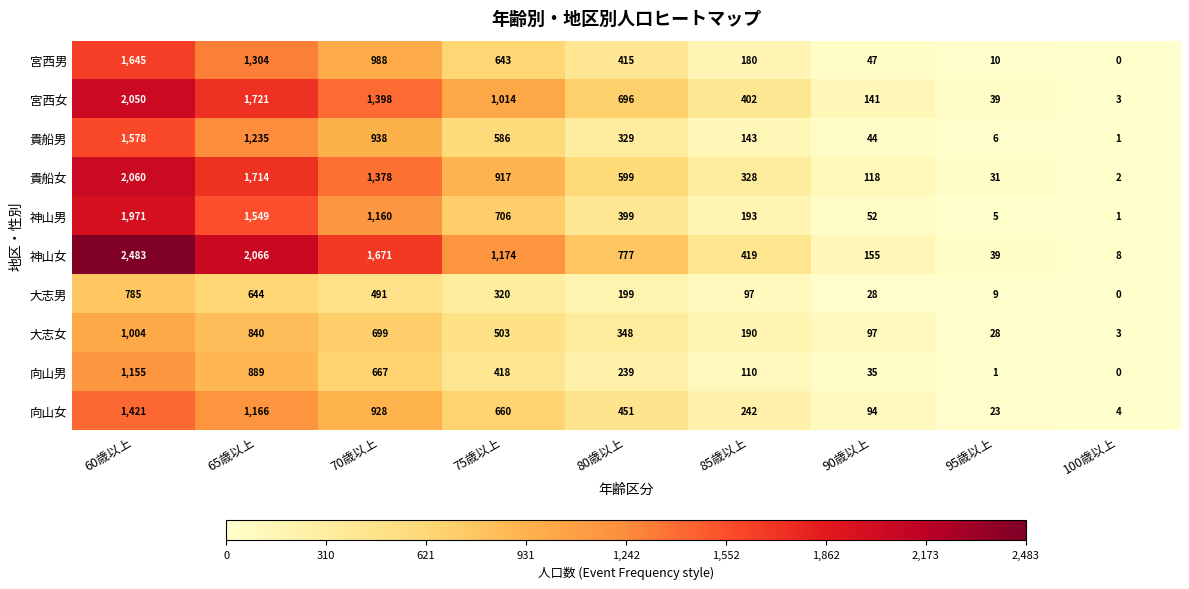

What is the difference between the maximum and second lowest values in the 神山男 series?

1966